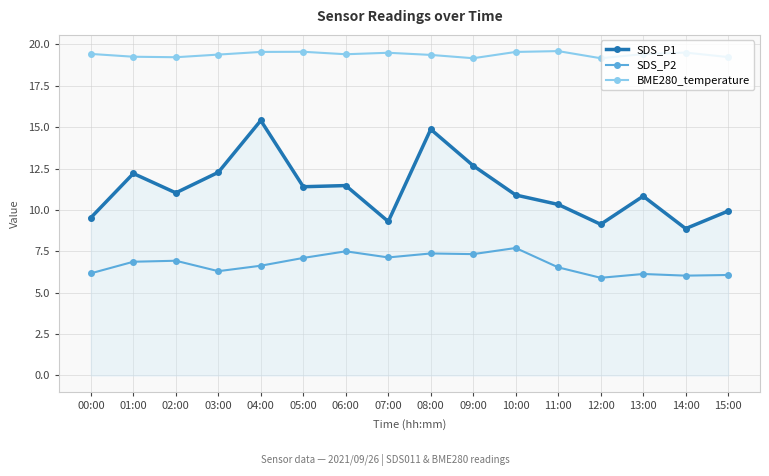

Rank the series at 12:00 from lowest to highest value.

SDS_P2, SDS_P1, BME280_temperature